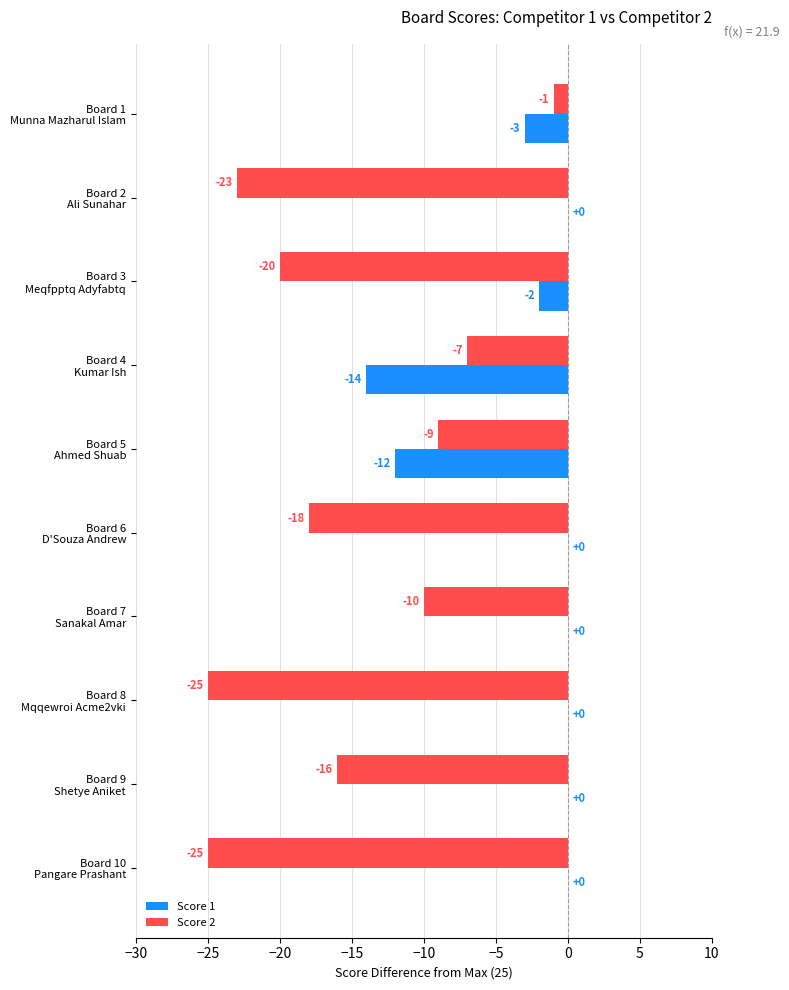

Which series has the largest total across all categories?

Score 1